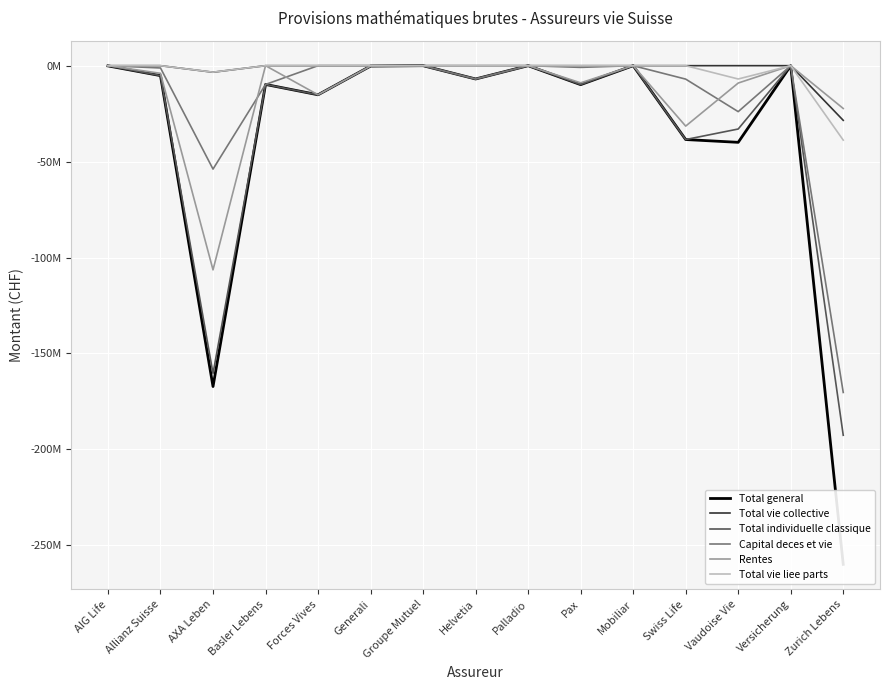

The Total individuelle classique series shows -5335511 at Basler Lebens. True or false?

False